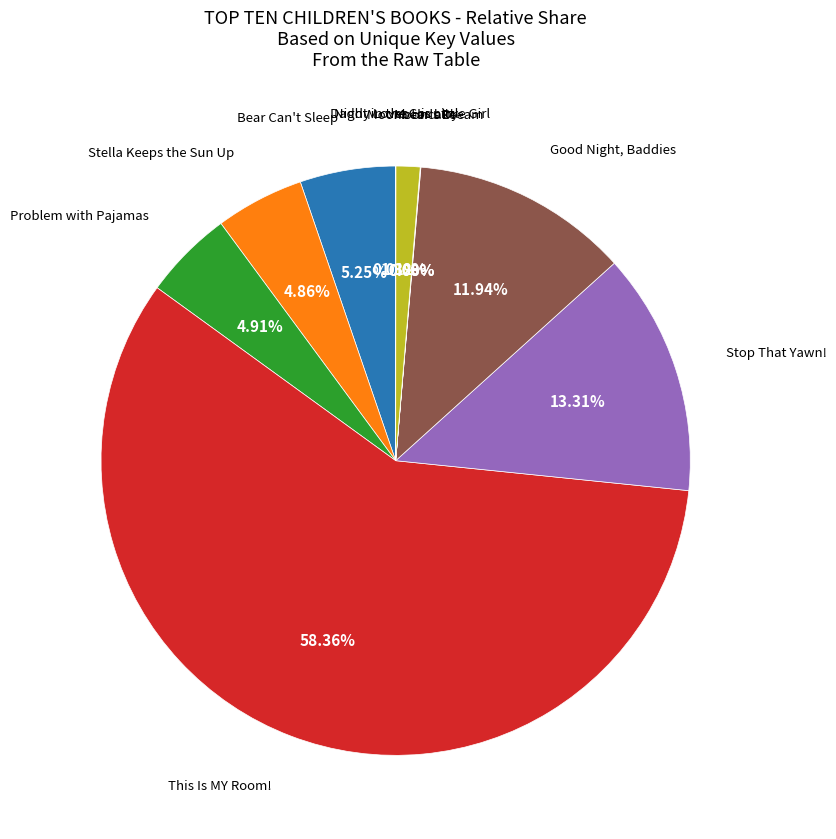

Is there a majority slice in this chart?

Yes